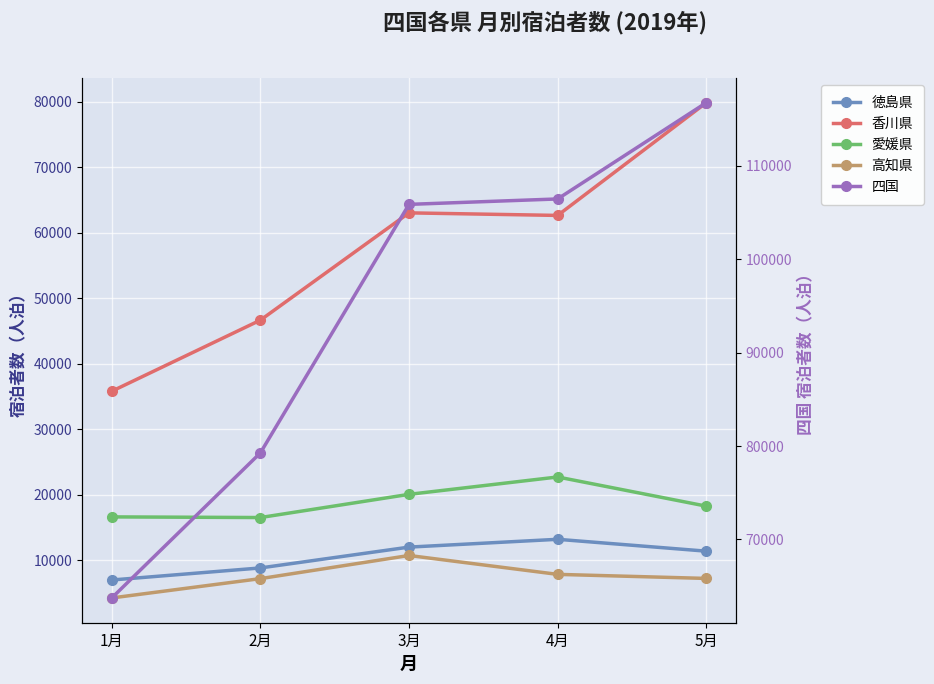

How many categories are shown in the chart?

5